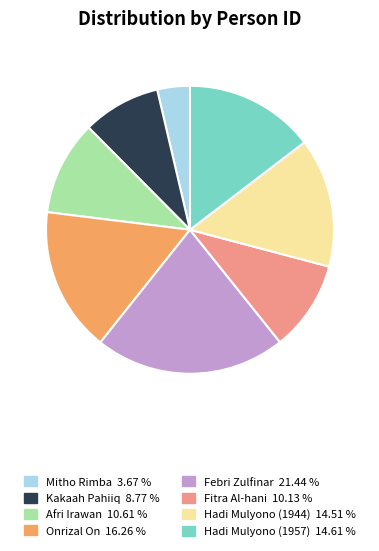

Is the sum of Mitho Rimba and Febri Zulfinar greater than half?

No